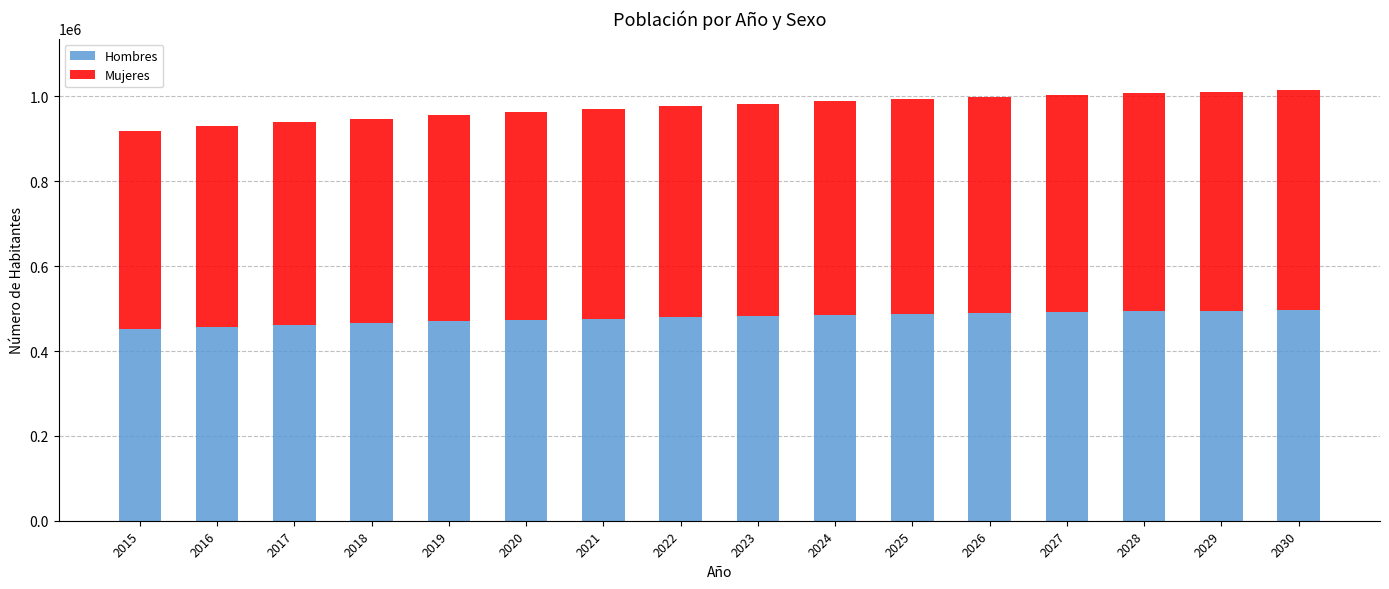

What is the total value across all series at 2026?

999066